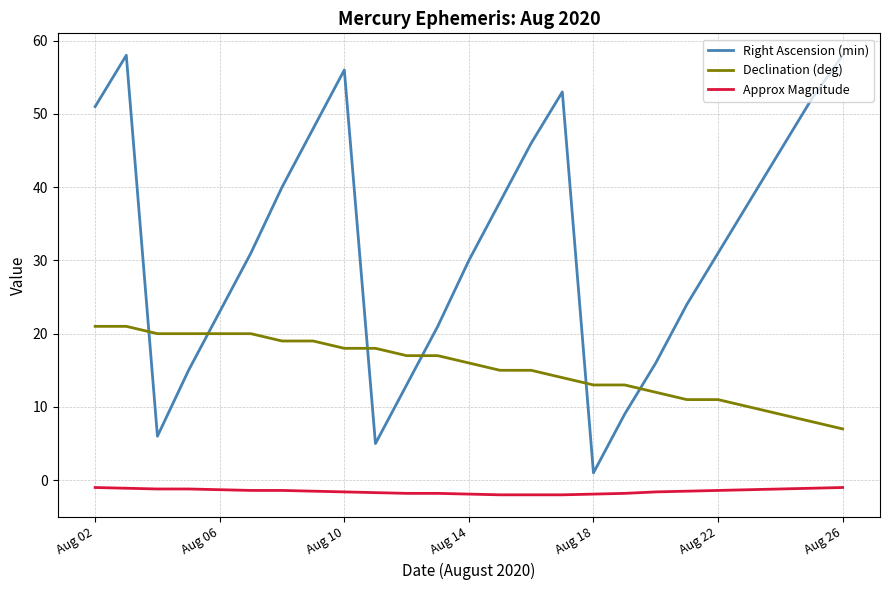

What is the minimum value shown in the chart?

-2.0